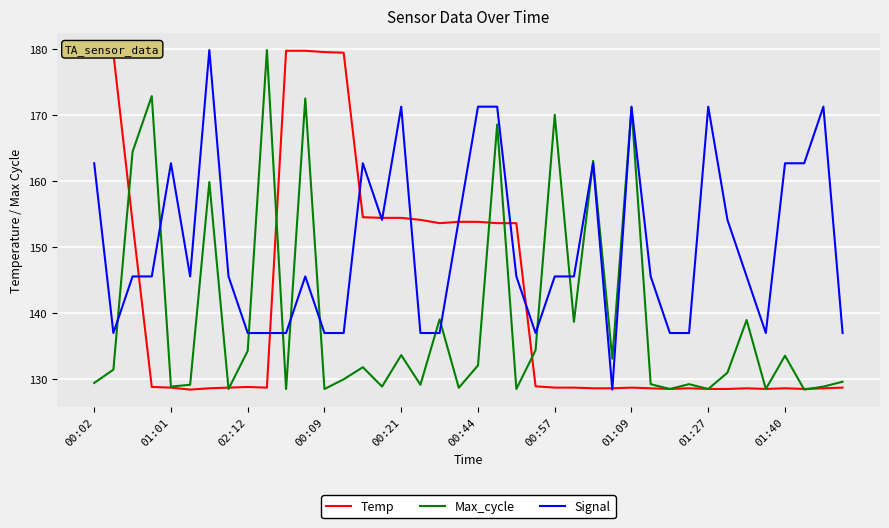

Which series has the widest spread of values?

Temp